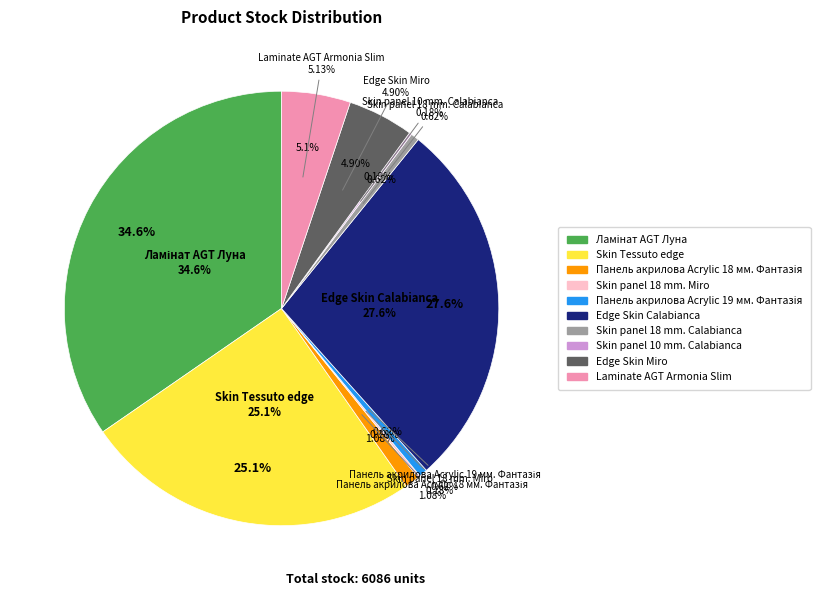

Count the number of slices in the pie.

10